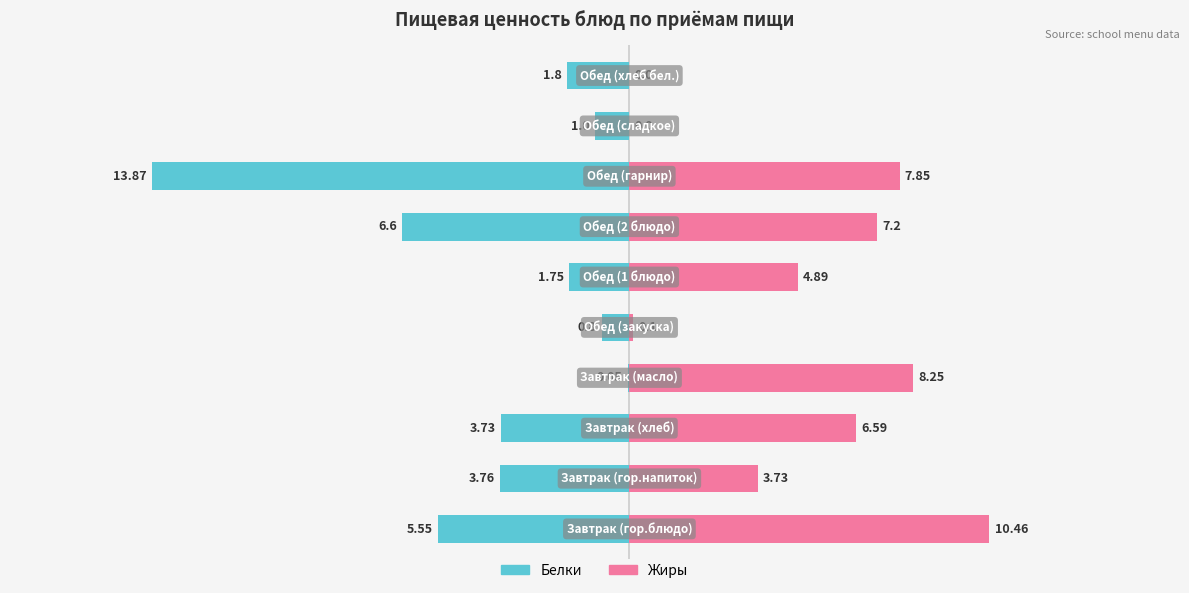

Which series has the largest total across all categories?

Жиры